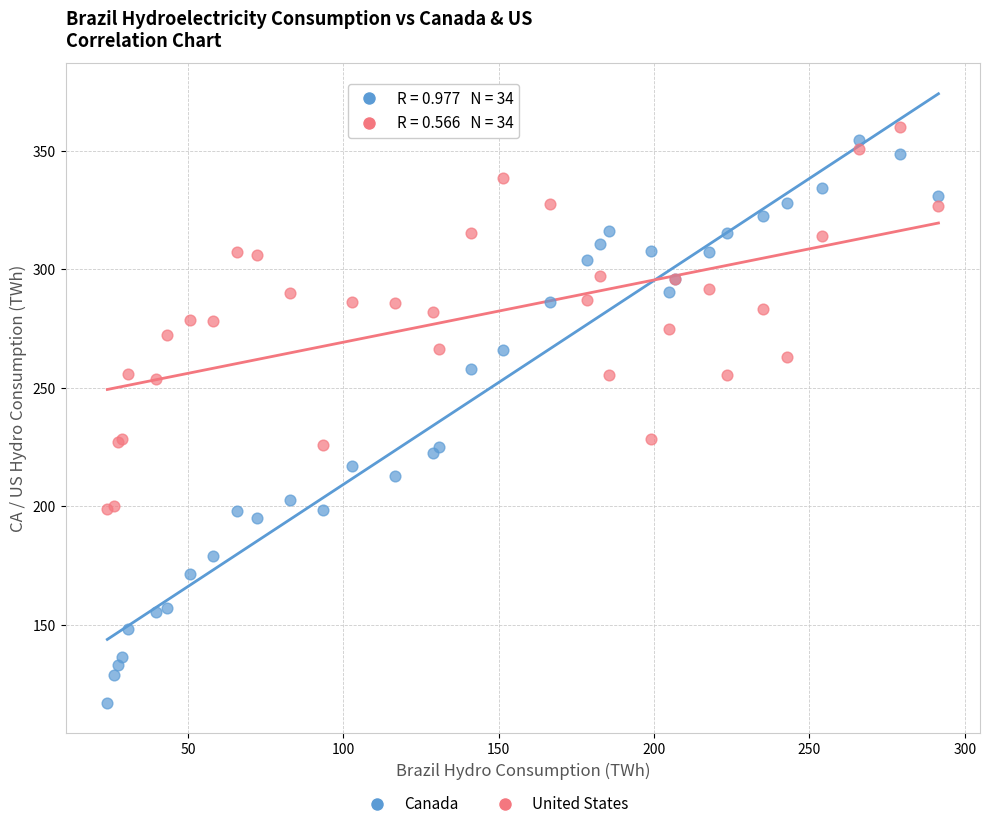

Which series has the widest spread of Y values?

Canada